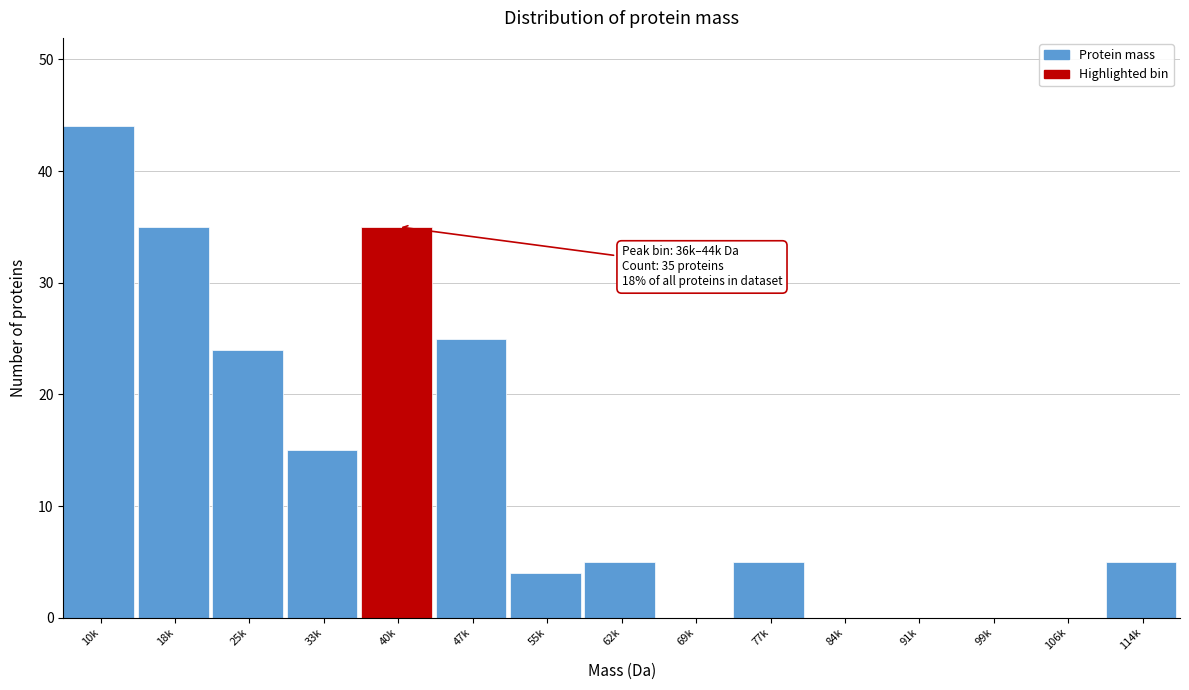

Reading left to right, transcribe all the data shown in this chart.

10k=44	18k=35	25k=24	33k=15	40k=35	47k=25	55k=4	62k=5	69k=0	77k=5	84k=0	91k=0	99k=0	106k=0	114k=5